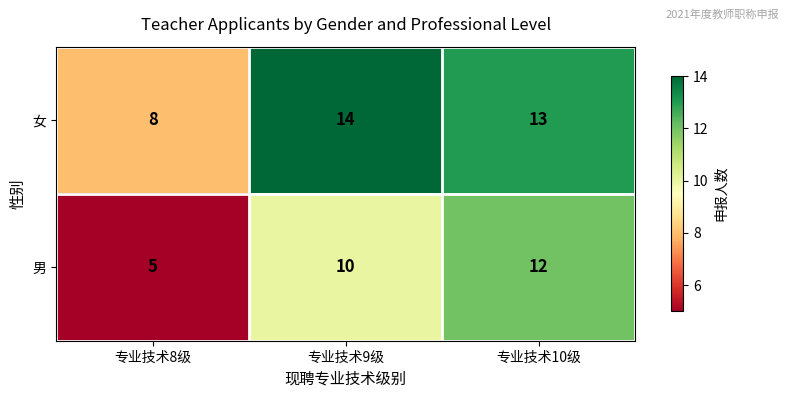

Reading left to right, transcribe all the data shown in this chart.

女: 专业技术8级=8	专业技术9级=14	专业技术10级=13
男: 专业技术8级=5	专业技术9级=10	专业技术10级=12